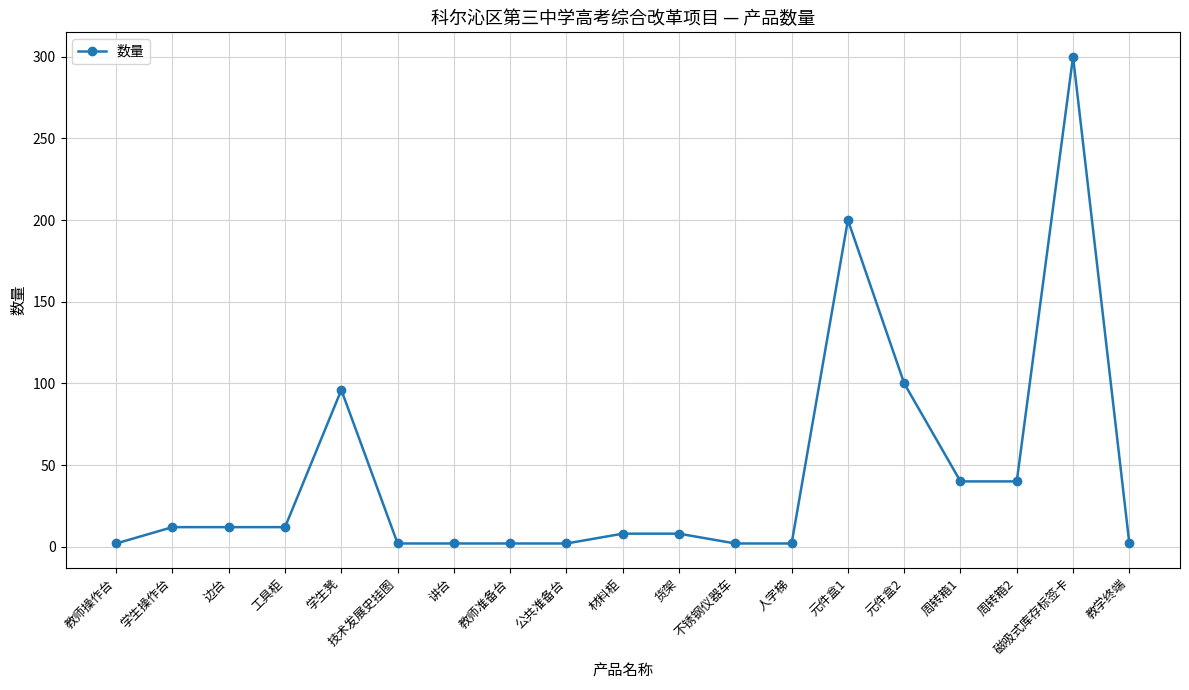

Which category has the highest value across all series?

磁吸式库存标签卡